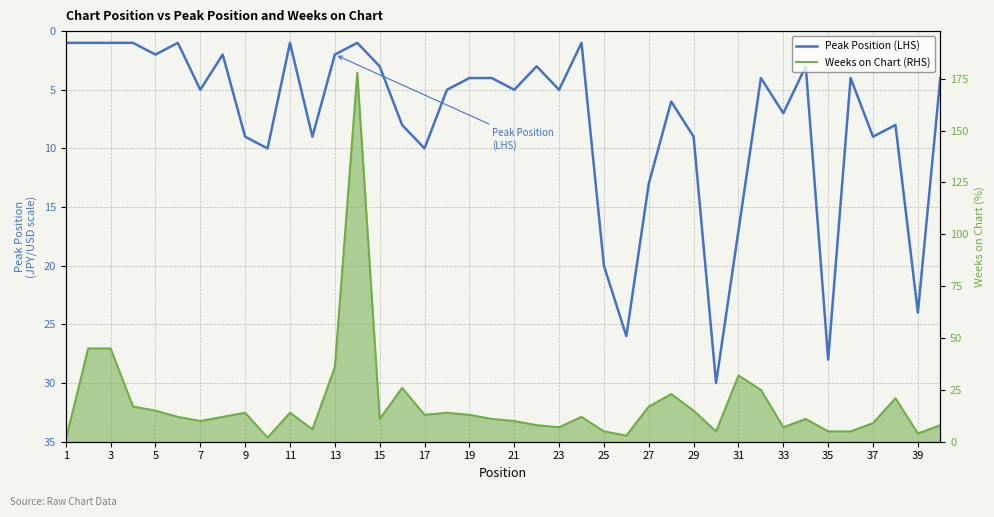

In Weeks on Chart (RHS), how many points are lower than both neighbors (excluding endpoints)?

10